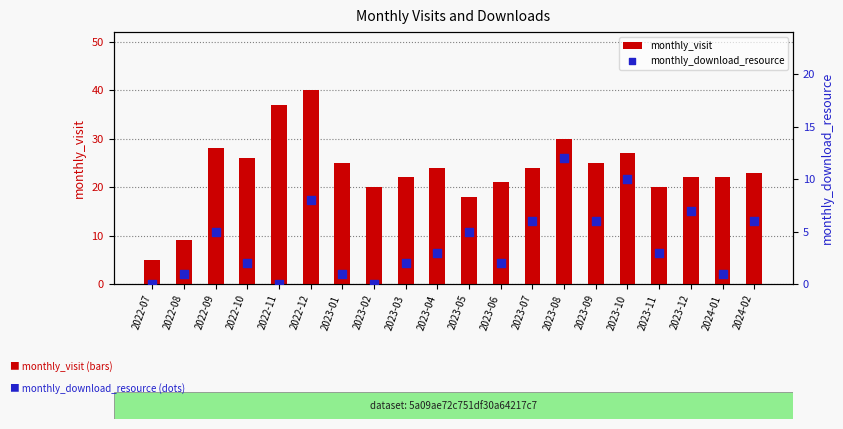

Which series has the largest total across all categories?

monthly_visit